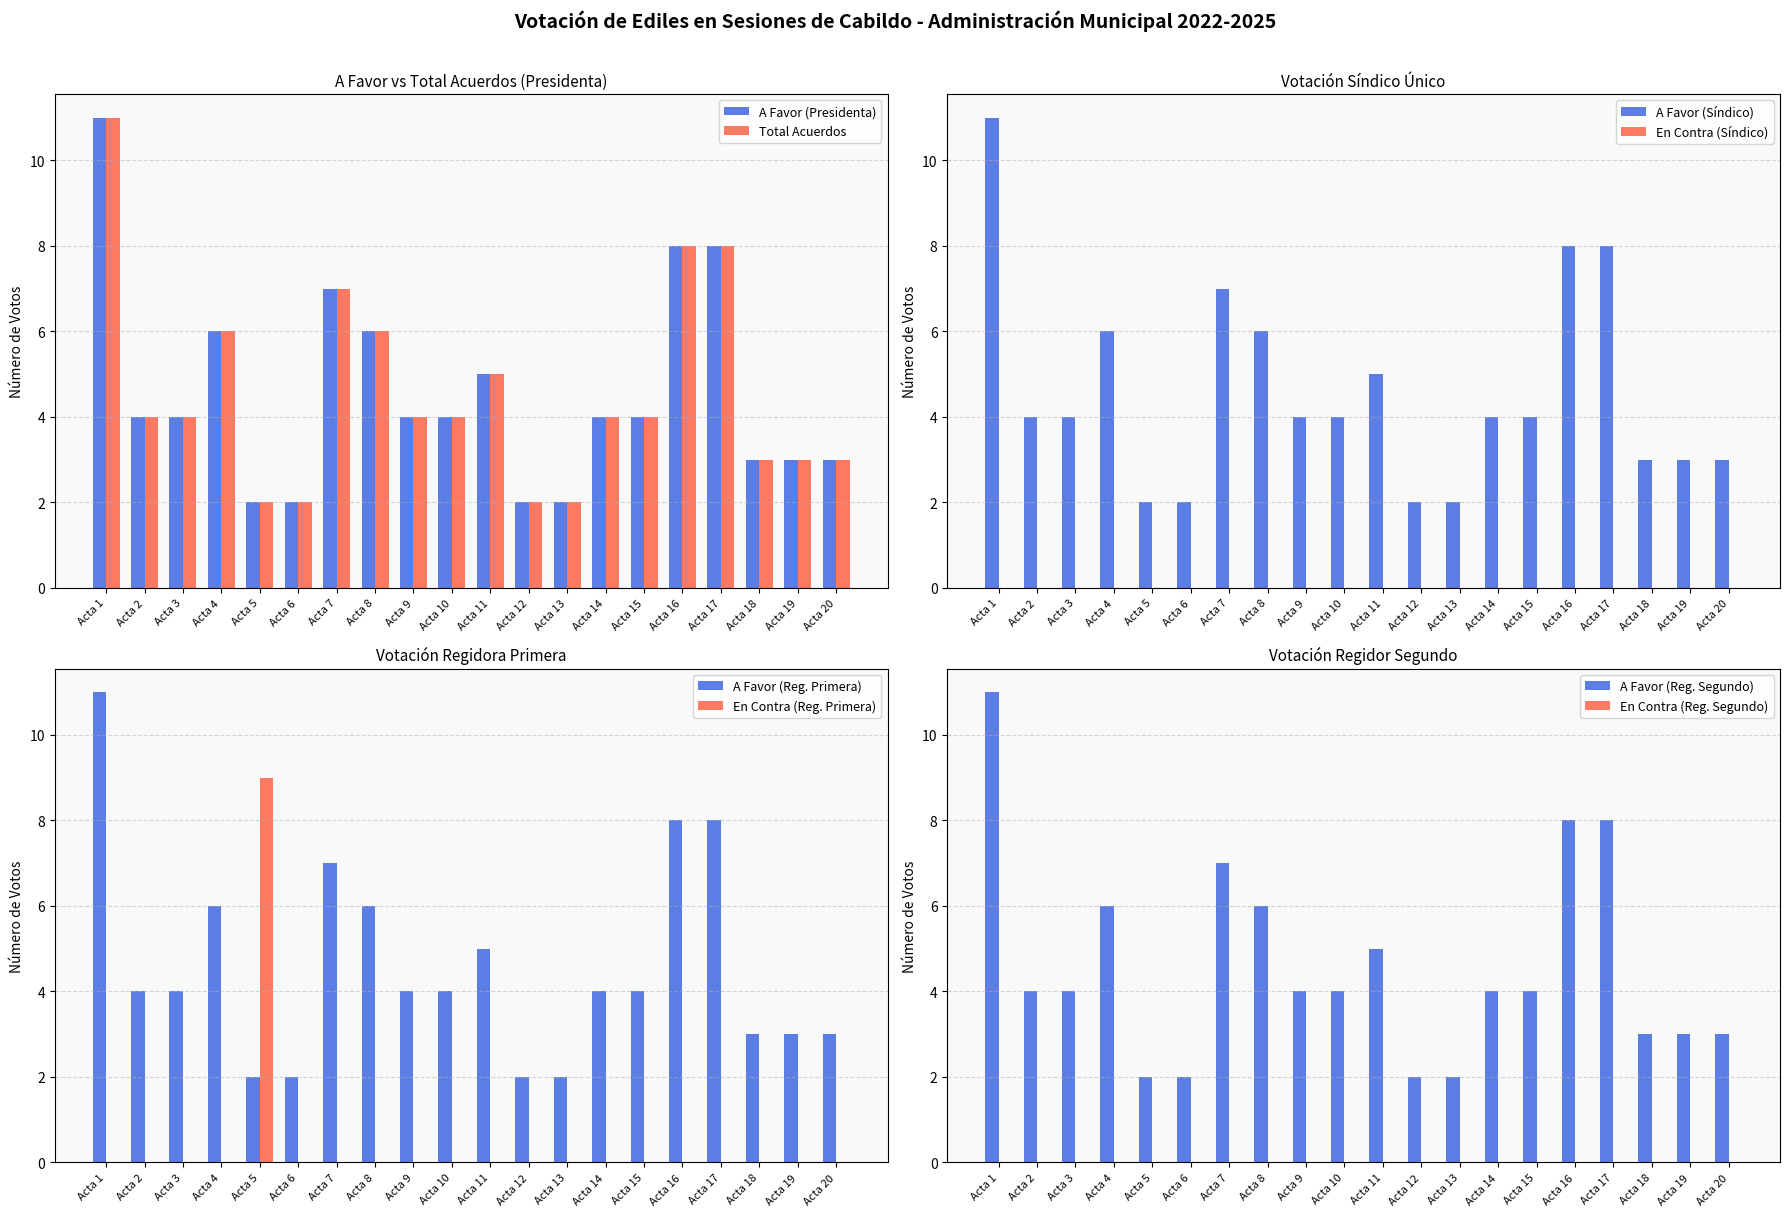

Rank the categories by Total Acuerdos value from lowest to highest.

Acta 5, Acta 6, Acta 12, Acta 13, Acta 18, Acta 19, Acta 20, Acta 2, Acta 3, Acta 9, Acta 10, Acta 14, Acta 15, Acta 11, Acta 4, Acta 8, Acta 7, Acta 16, Acta 17, Acta 1